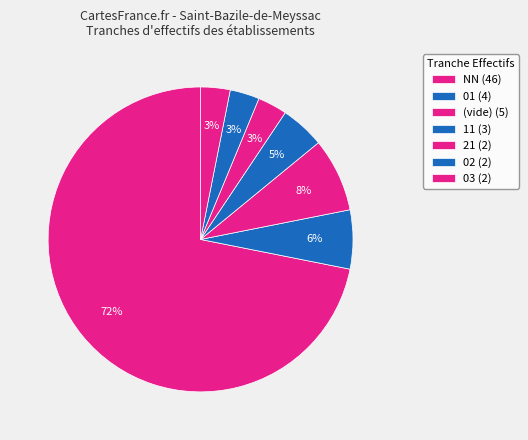

How many slices are in this pie chart?

7